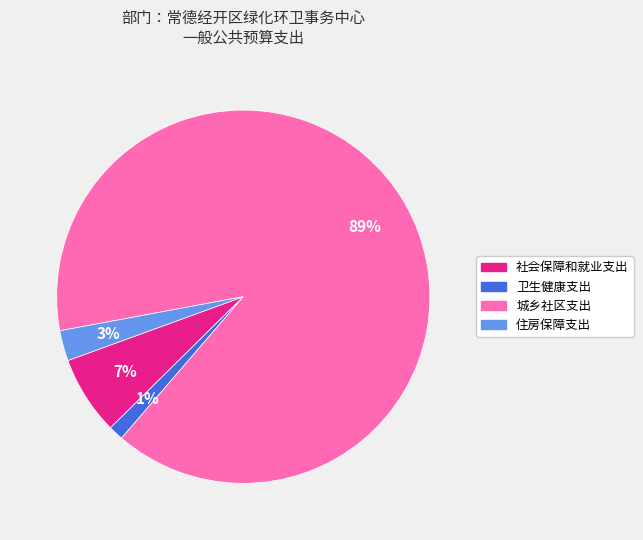

Between 社会保障和就业支出 and 城乡社区支出, which is larger?

城乡社区支出